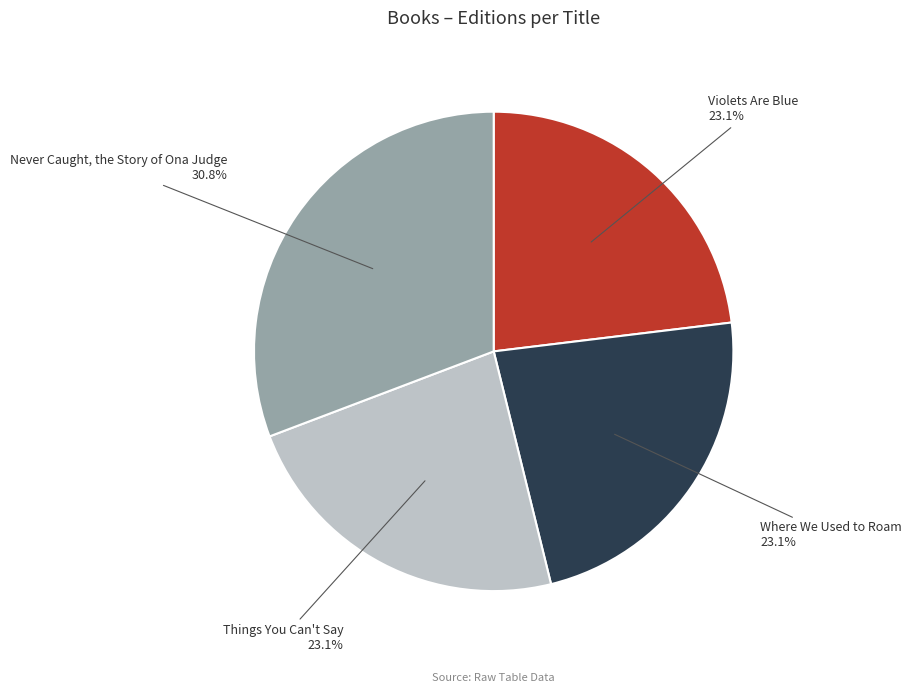

Is there a majority slice in this chart?

No